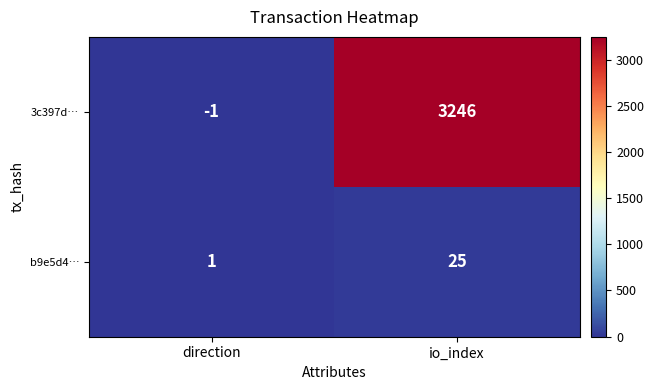

At which category is the sum across all series the highest?

io_index